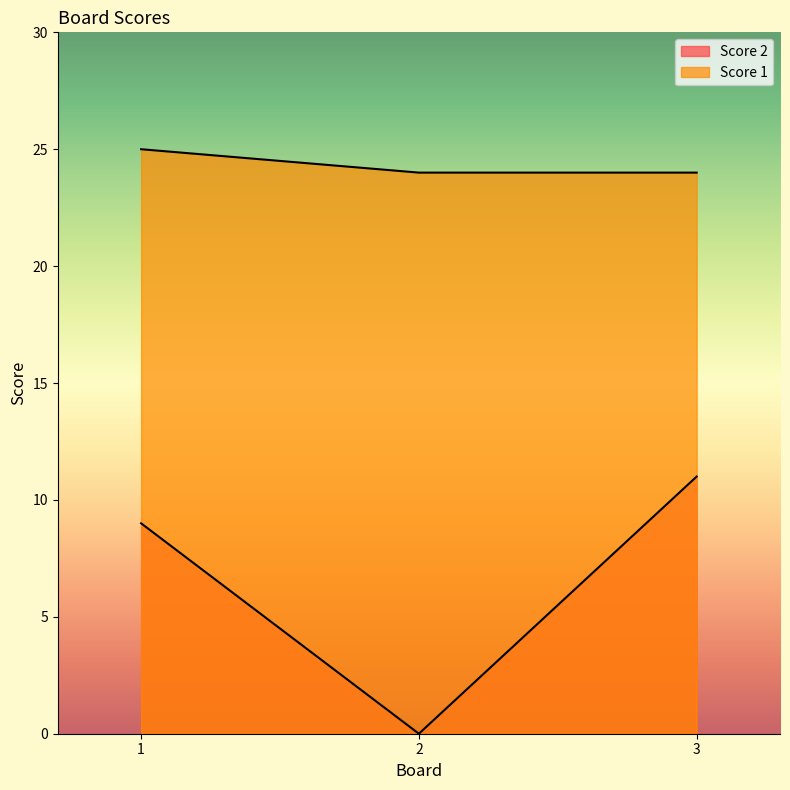

What is the sum of the Score 2 values at 3 and 1?

20